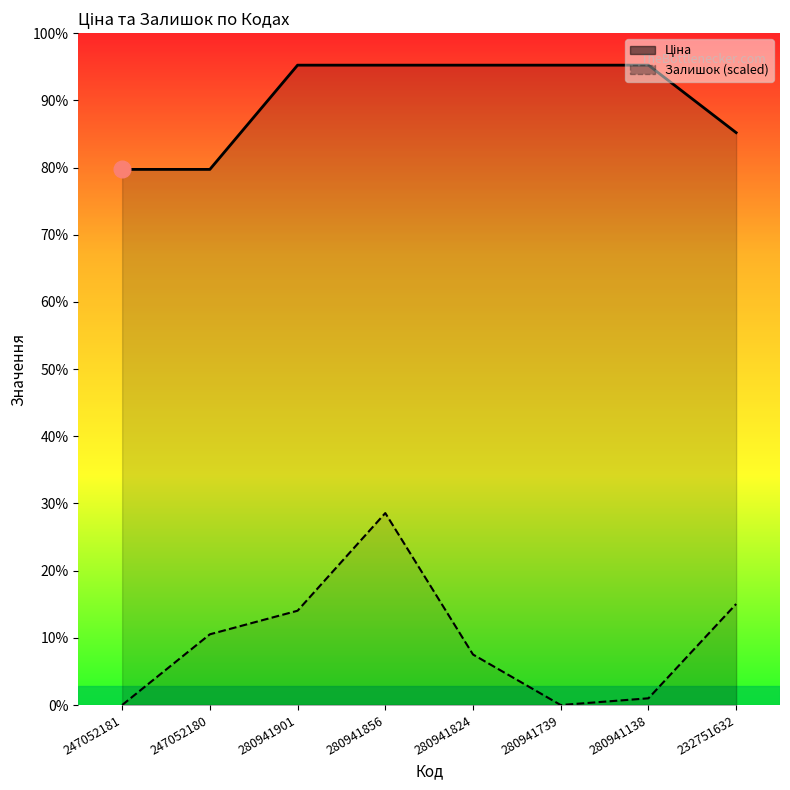

Is it true that Ціна equals 6771.4 at 247052180?

True